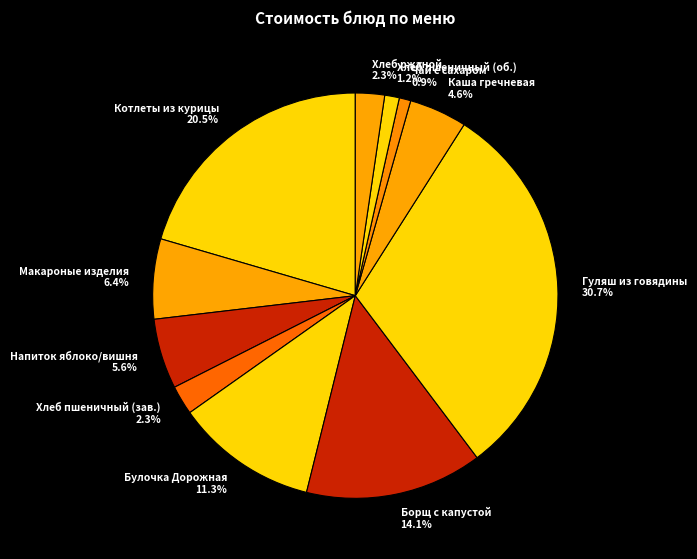

What is the largest slice in the pie chart?

Гуляш из говядины